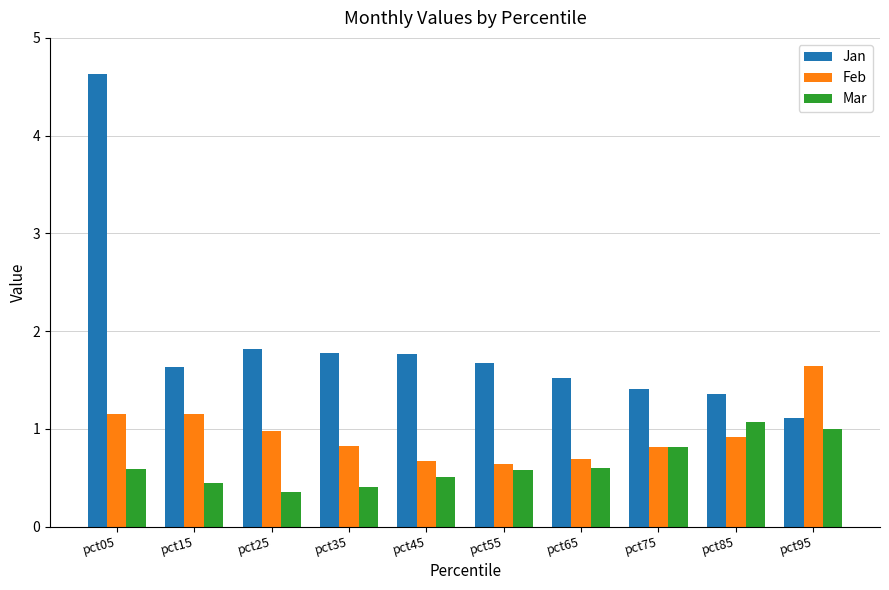

At pct15, list the series in order from largest to smallest.

Jan, Feb, Mar